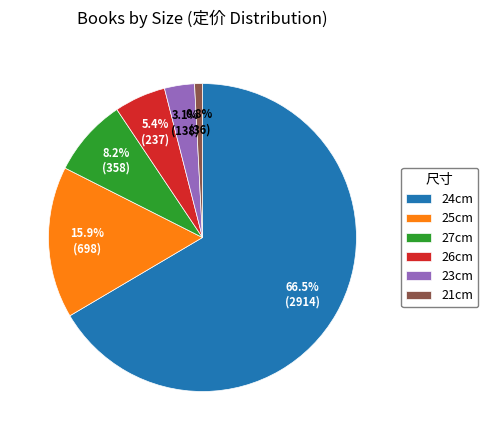

What is the smallest slice in the pie chart?

21cm